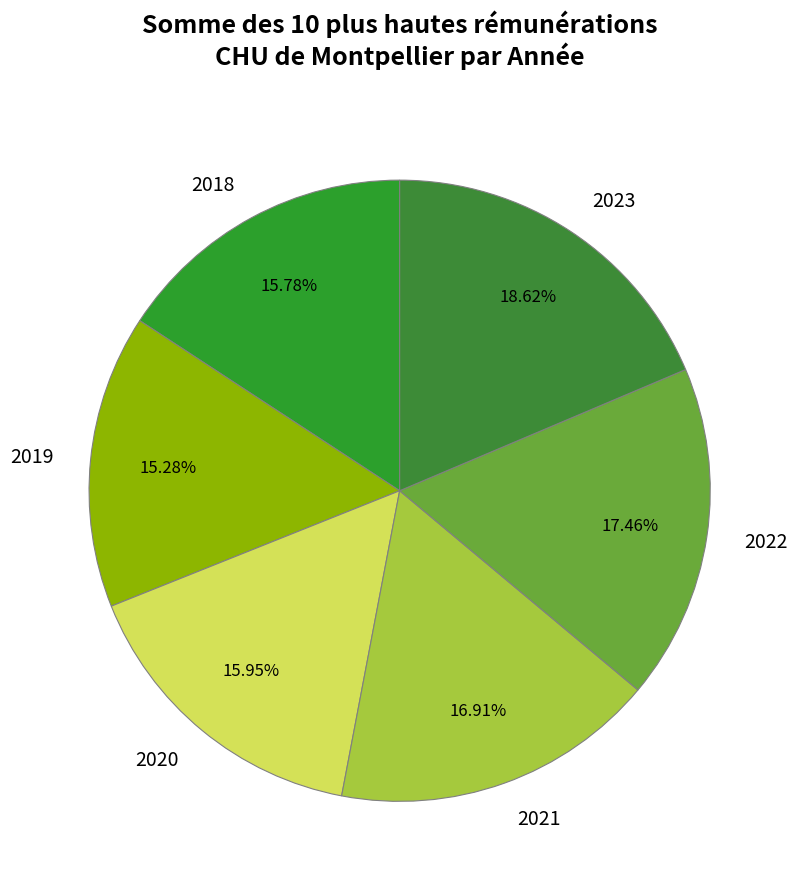

How many segments does this pie chart have?

6